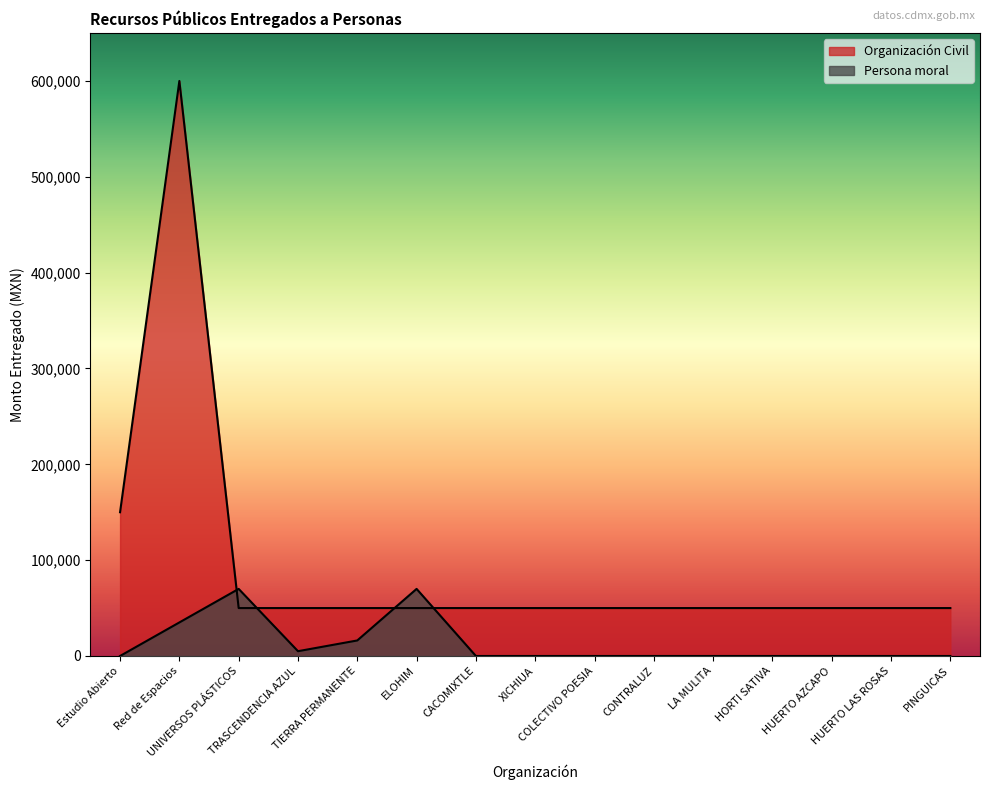

The value of Organización Civil at XICHIUA is 71545. True or false?

False